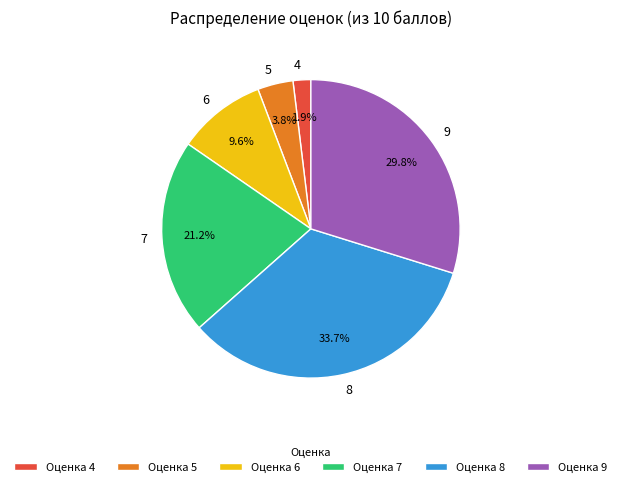

To the nearest percent, what portion does 7 represent?

21%